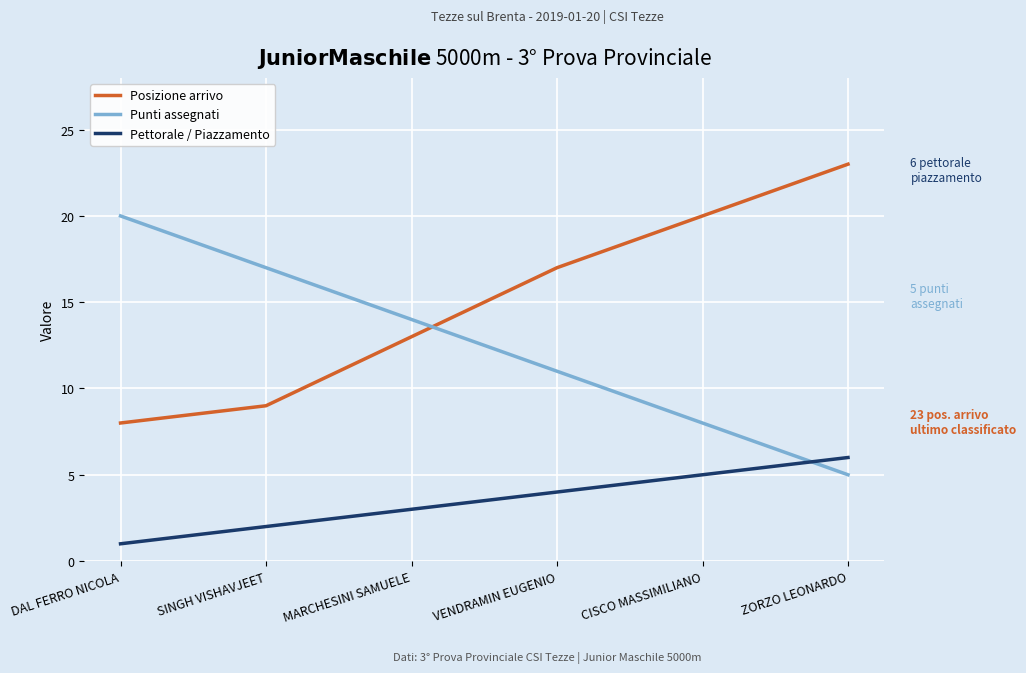

What is the sum of the Pettorale / Piazzamento values at ZORZO LEONARDO and MARCHESINI SAMUELE?

9